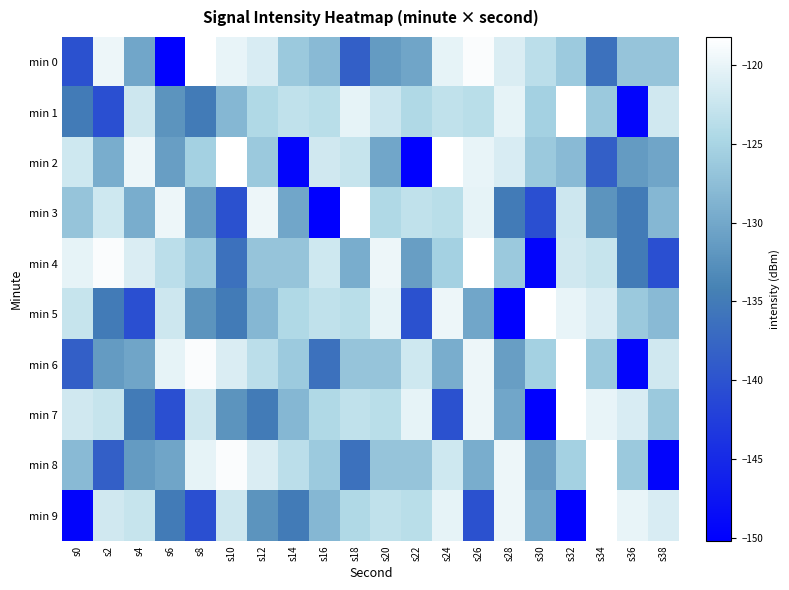

Reading left to right, list all the values displayed in this chart.

min 0: s0=-140.1	s2=-119.7	s4=-130.2	s6=-150.2	s8=-118.2	s10=-120.0	s12=-121.3	s14=-126.3	s16=-128.0	s18=-138.3	s20=-131.4	s22=-130.2	s24=-120.1	s26=-118.6	s28=-121.1	s30=-123.5	s32=-126.2	s34=-136.2	s36=-126.8	s38=-126.7
min 1: s0=-135.0	s2=-140.5	s4=-122.1	s6=-132.1	s8=-135.0	s10=-128.3	s12=-124.4	s14=-123.1	s16=-123.7	s18=-120.2	s20=-122.3	s22=-124.4	s24=-123.1	s26=-123.7	s28=-120.2	s30=-125.4	s32=-118.3	s34=-126.3	s36=-149.6	s38=-121.9
min 2: s0=-122.1	s2=-129.4	s4=-119.6	s6=-131.0	s8=-125.4	s10=-118.3	s12=-126.3	s14=-149.6	s16=-121.9	s18=-122.7	s20=-130.2	s22=-150.2	s24=-118.2	s26=-120.0	s28=-121.3	s30=-126.3	s32=-128.0	s34=-138.3	s36=-131.4	s38=-130.2
min 3: s0=-126.7	s2=-122.1	s4=-129.4	s6=-119.6	s8=-131.0	s10=-140.1	s12=-119.7	s14=-130.2	s16=-150.2	s18=-118.2	s20=-124.4	s22=-123.1	s24=-123.7	s26=-120.2	s28=-135.0	s30=-140.5	s32=-122.1	s34=-132.1	s36=-135.0	s38=-128.3
min 4: s0=-120.1	s2=-118.6	s4=-121.1	s6=-123.5	s8=-126.2	s10=-136.2	s12=-126.8	s14=-126.7	s16=-122.1	s18=-129.4	s20=-119.6	s22=-131.0	s24=-125.4	s26=-118.3	s28=-126.3	s30=-149.6	s32=-121.9	s34=-122.7	s36=-135.0	s38=-140.5
min 5: s0=-122.7	s2=-135.0	s4=-140.5	s6=-122.1	s8=-132.1	s10=-135.0	s12=-128.3	s14=-124.4	s16=-123.1	s18=-123.7	s20=-120.2	s22=-140.1	s24=-119.7	s26=-130.2	s28=-150.2	s30=-118.2	s32=-120.0	s34=-121.3	s36=-126.3	s38=-128.0
min 6: s0=-138.3	s2=-131.4	s4=-130.2	s6=-120.1	s8=-118.6	s10=-121.1	s12=-123.5	s14=-126.2	s16=-136.2	s18=-126.8	s20=-126.7	s22=-122.1	s24=-129.4	s26=-119.6	s28=-131.0	s30=-125.4	s32=-118.3	s34=-126.3	s36=-149.6	s38=-121.9
min 7: s0=-121.9	s2=-122.7	s4=-135.0	s6=-140.5	s8=-122.1	s10=-132.1	s12=-135.0	s14=-128.3	s16=-124.4	s18=-123.1	s20=-123.7	s22=-120.2	s24=-140.1	s26=-119.7	s28=-130.2	s30=-150.2	s32=-118.2	s34=-120.0	s36=-121.3	s38=-126.3
min 8: s0=-128.0	s2=-138.3	s4=-131.4	s6=-130.2	s8=-120.1	s10=-118.6	s12=-121.1	s14=-123.5	s16=-126.2	s18=-136.2	s20=-126.8	s22=-126.7	s24=-122.1	s26=-129.4	s28=-119.6	s30=-131.0	s32=-125.4	s34=-118.3	s36=-126.3	s38=-149.6
min 9: s0=-149.6	s2=-121.9	s4=-122.7	s6=-135.0	s8=-140.5	s10=-122.1	s12=-132.1	s14=-135.0	s16=-128.3	s18=-124.4	s20=-123.1	s22=-123.7	s24=-120.2	s26=-140.1	s28=-119.7	s30=-130.2	s32=-150.2	s34=-118.2	s36=-120.0	s38=-121.3